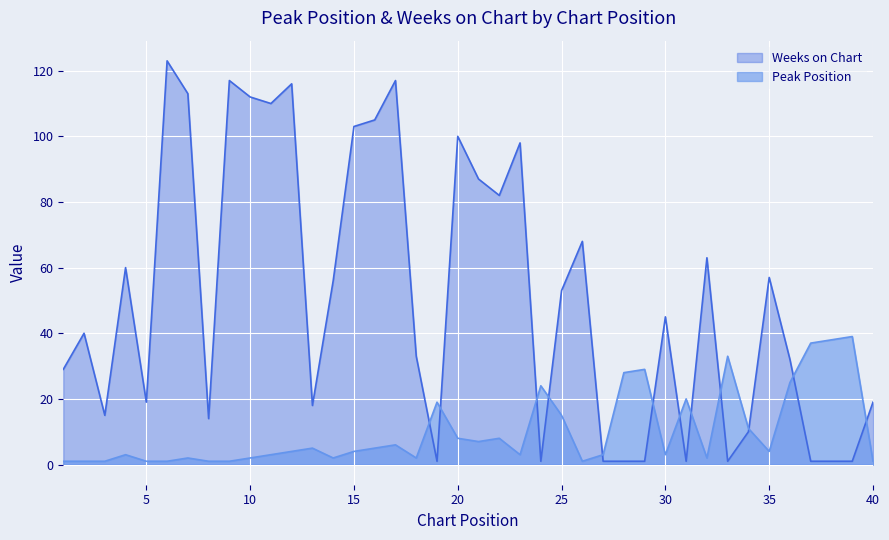

What is the sum of all Peak Position values?

403